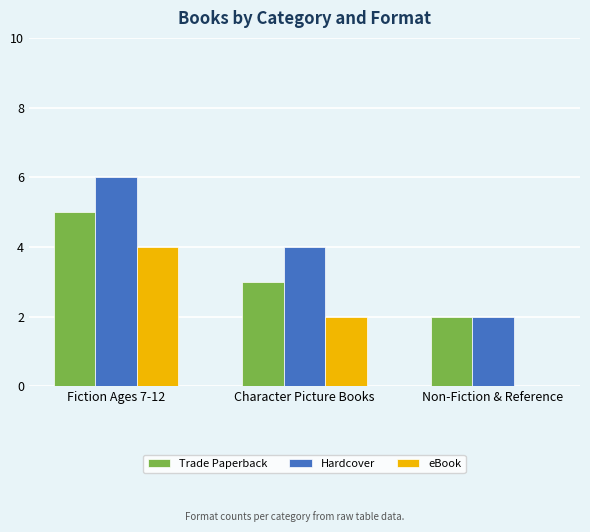

Where is Trade Paperback nearest to the value 3?

Character Picture Books